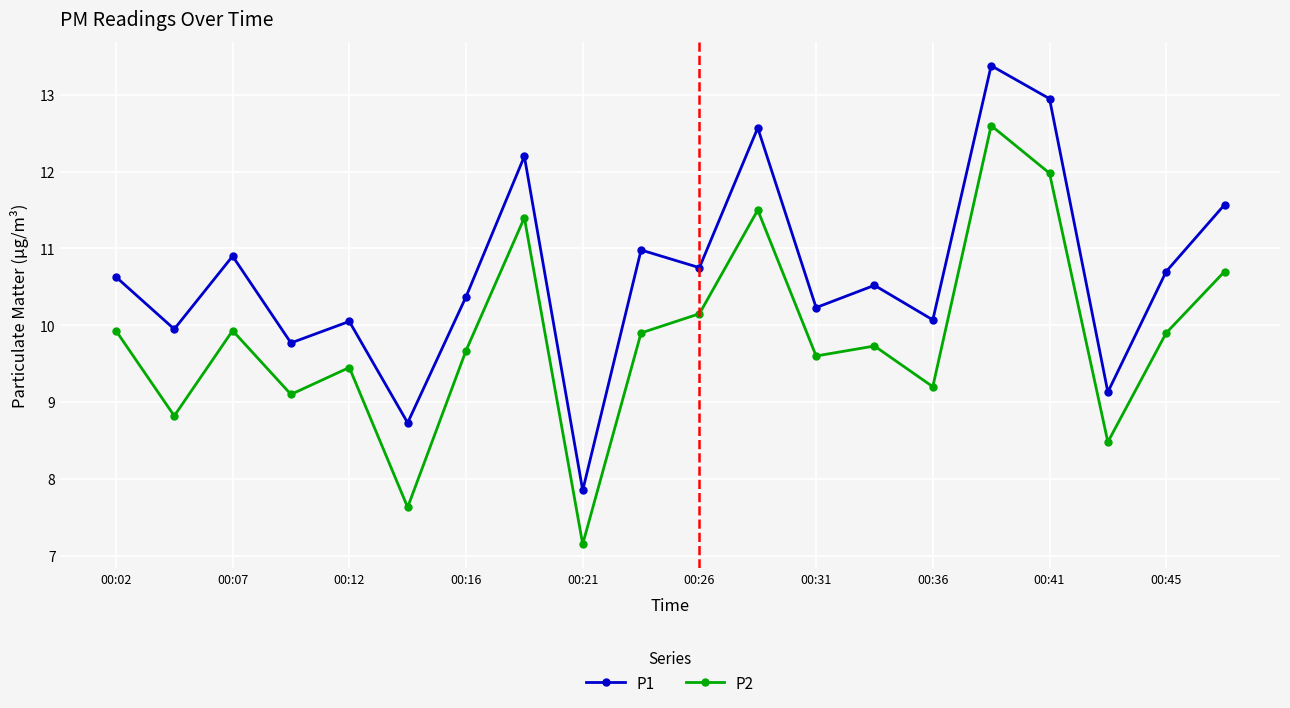

True or false: P2 has more than 0 points higher than both neighbors.

True